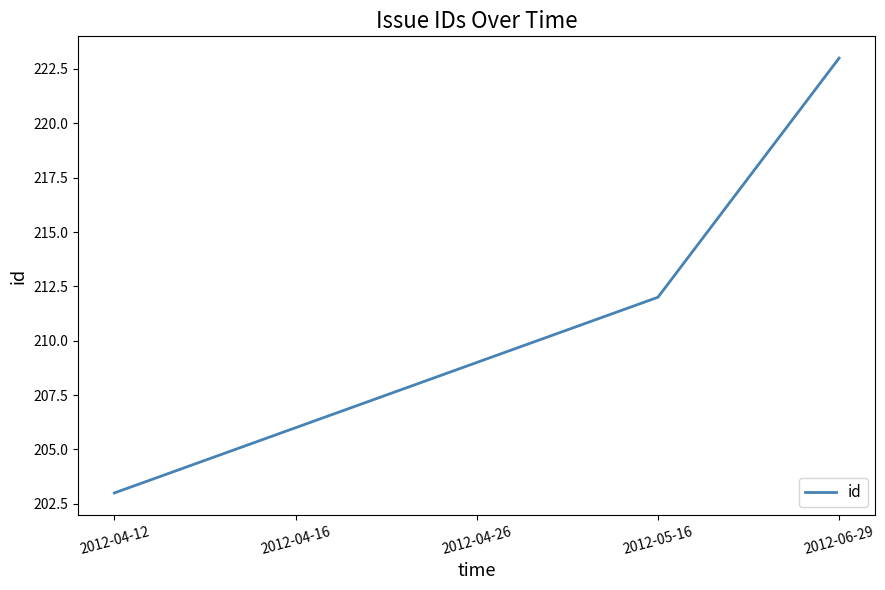

Does the chart have visible grid lines?

No